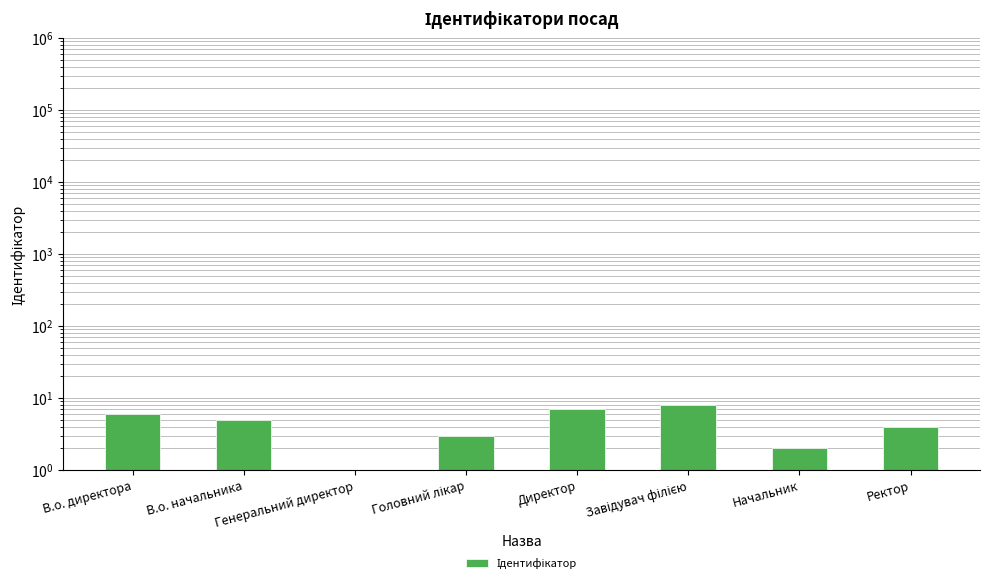

What is the maximum value shown in the chart?

8